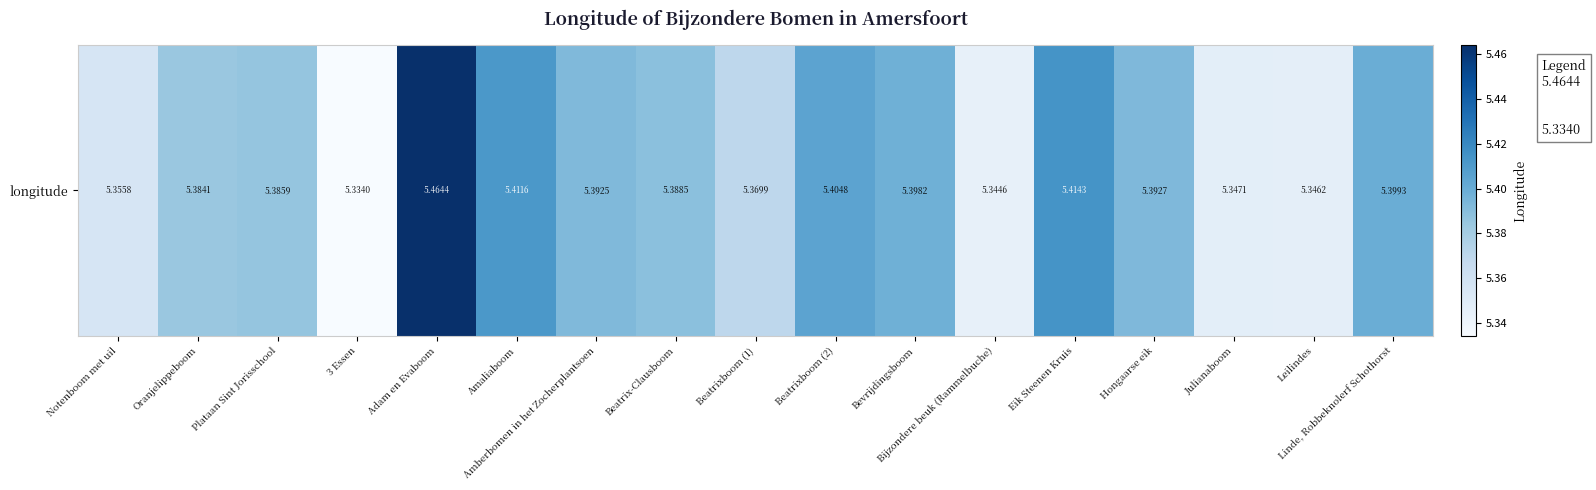

Reading right to left, transcribe all the data shown in this chart.

5.4	5.3	5.3	5.4	5.4	5.3	5.4	5.4	5.4	5.4	5.4	5.4	5.5	5.3	5.4	5.4	5.4